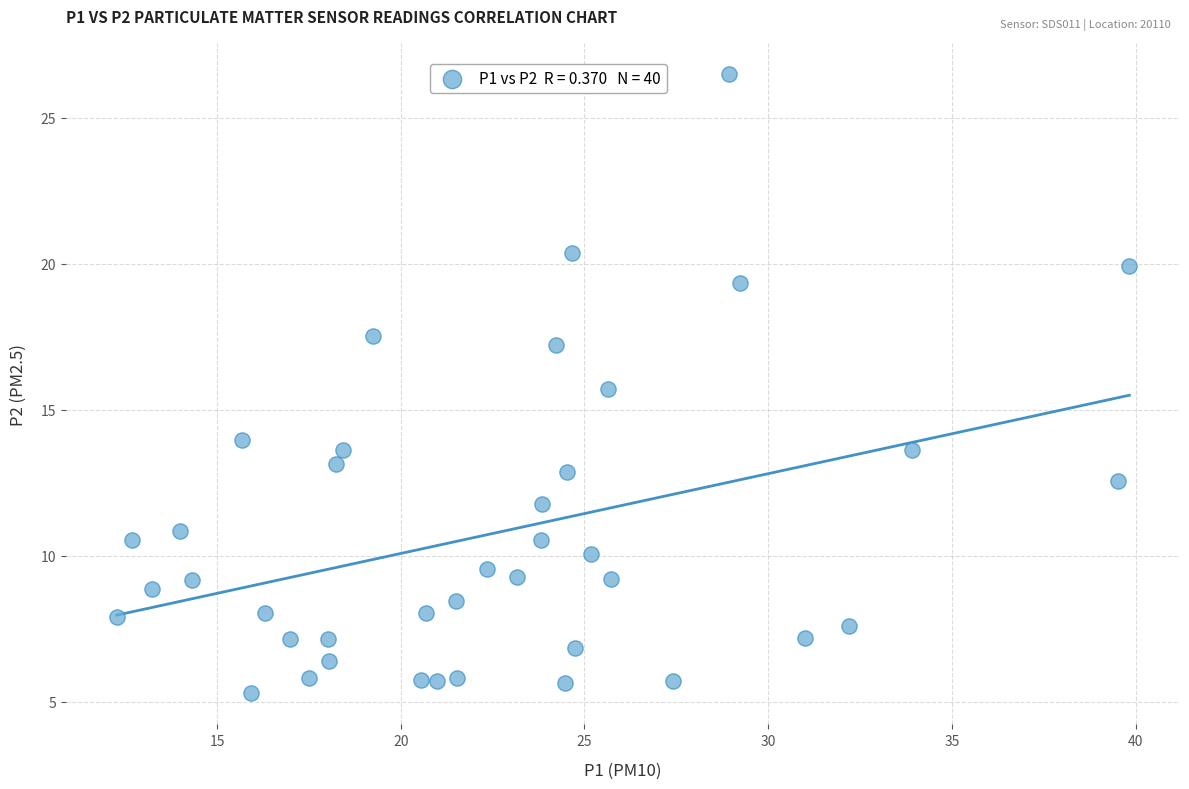

What Y value in the scatter plot is closest to 15?

15.7